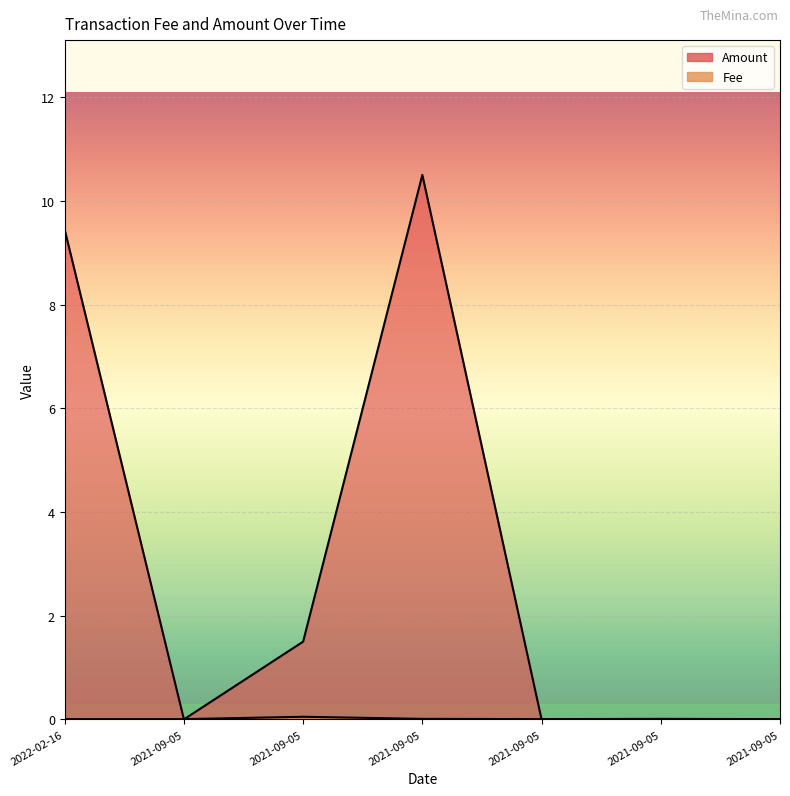

Is the value of Fee at 2021-09-05 greater than the value of Amount at 2022-02-16?

No